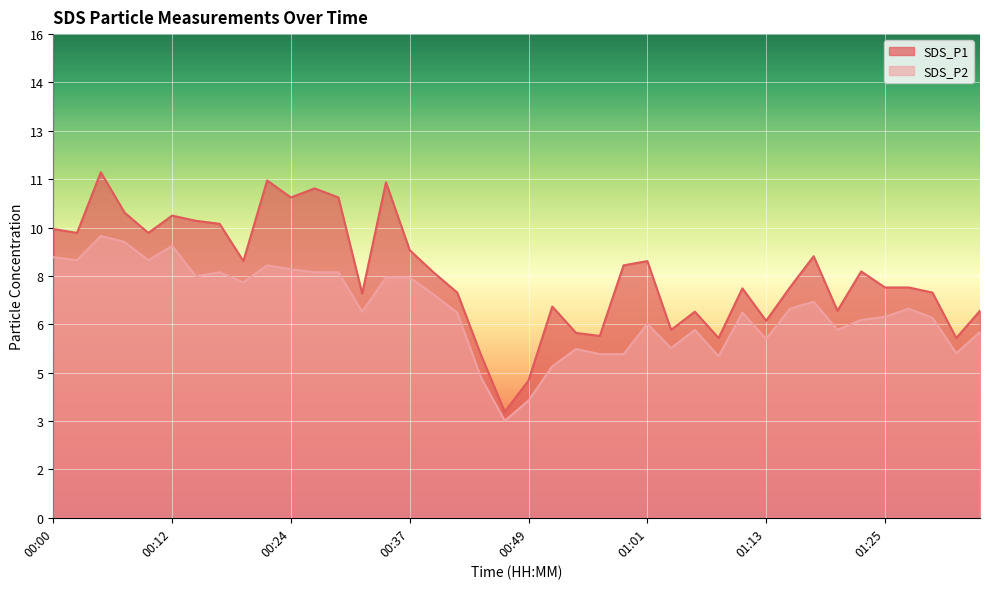

The SDS_P1 series shows 9.4 at 00:10. True or false?

True